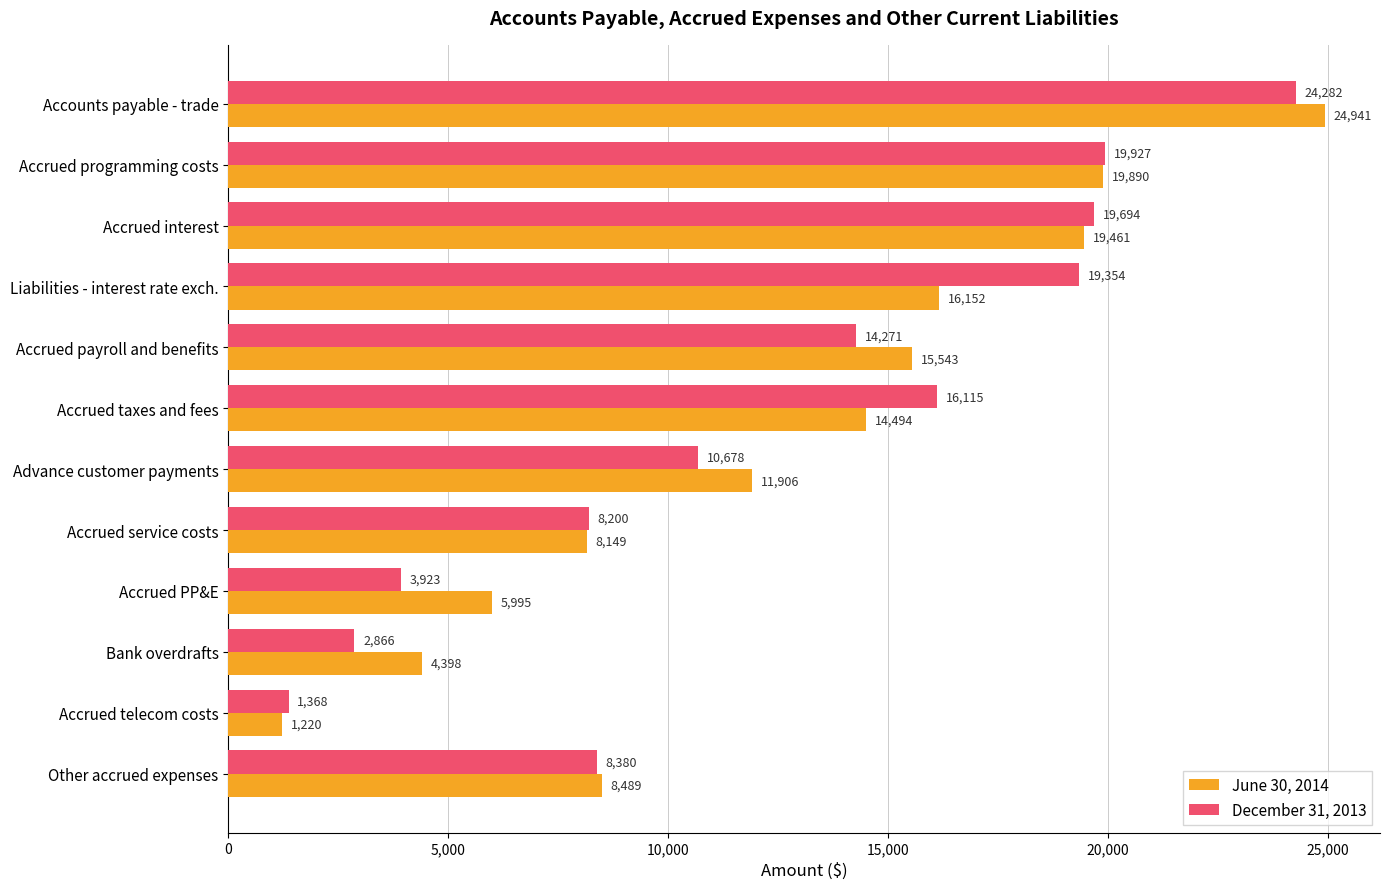

Is the value of June 30, 2014 at Accrued interest greater than the value of December 31, 2013 at Accrued interest?

No